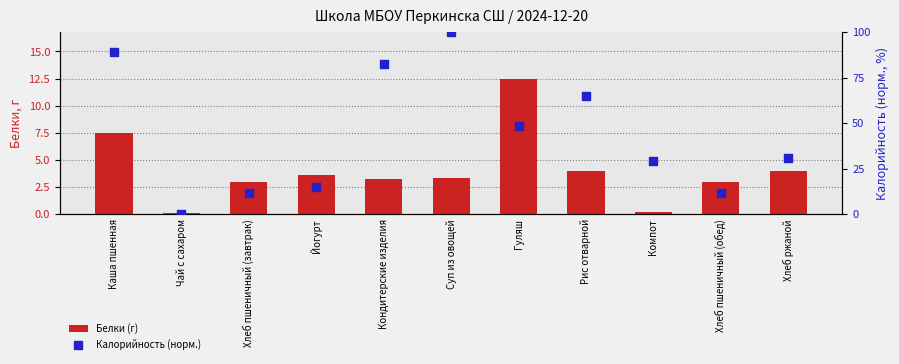

Which series has the widest spread of Y values?

Калорийность (норм.)